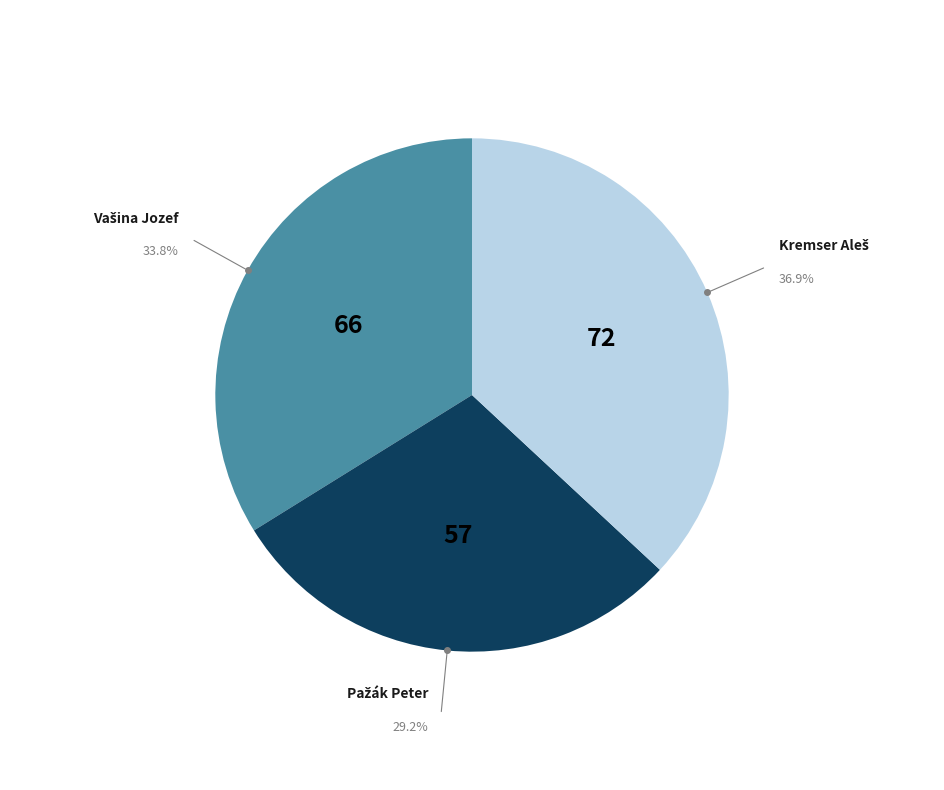

To the nearest percent, what is the difference between the largest and smallest slice percentages?

8%